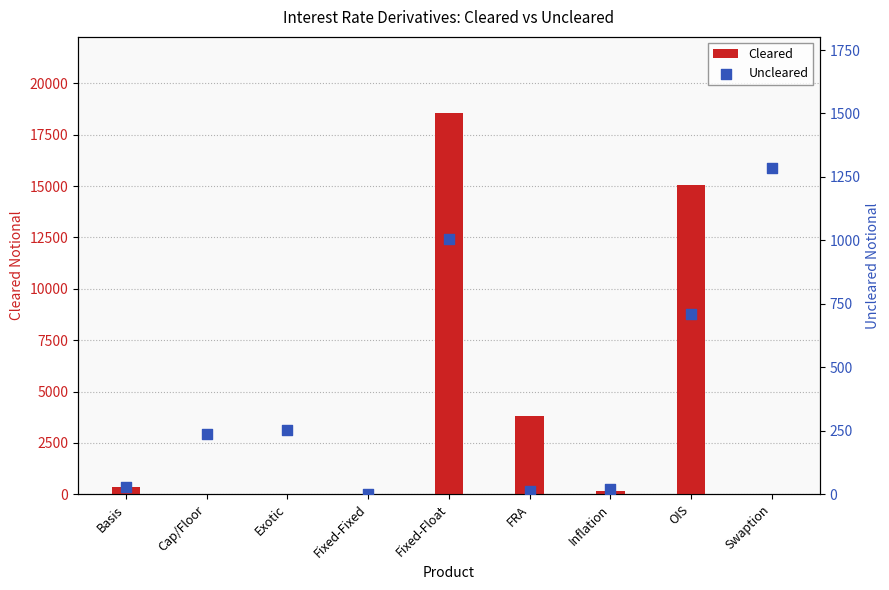

Which series contains the lowest Y value?

Cleared